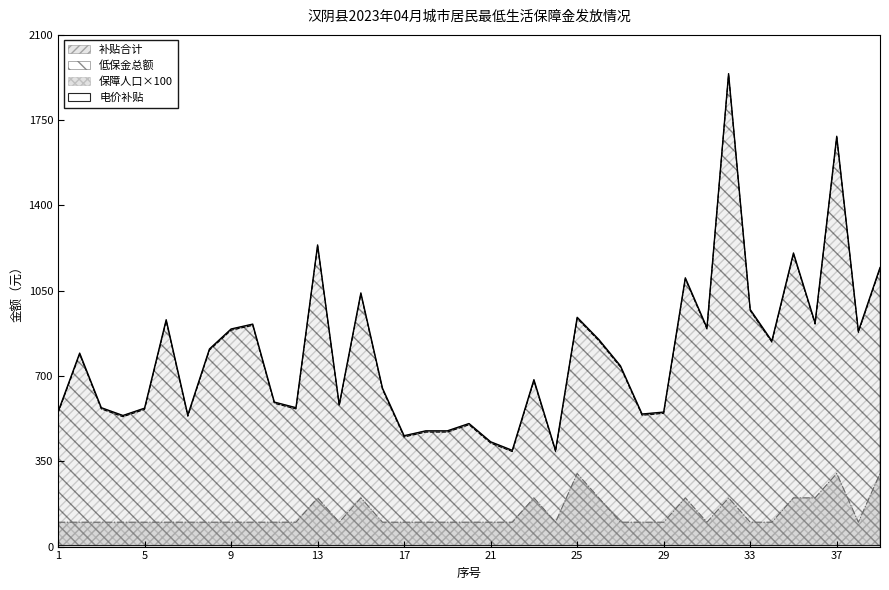

In 补贴合计, how many points are lower than both neighbors (excluding endpoints)?

12